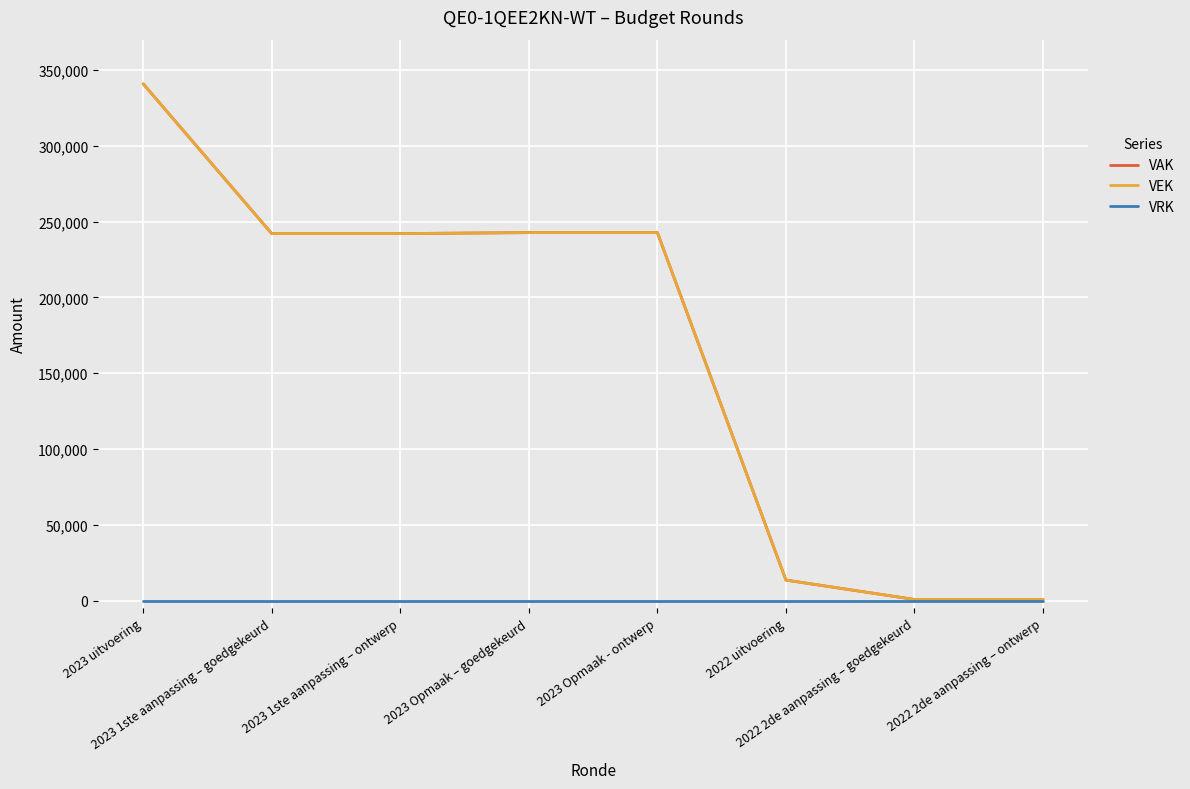

Does the chart have visible grid lines?

Yes